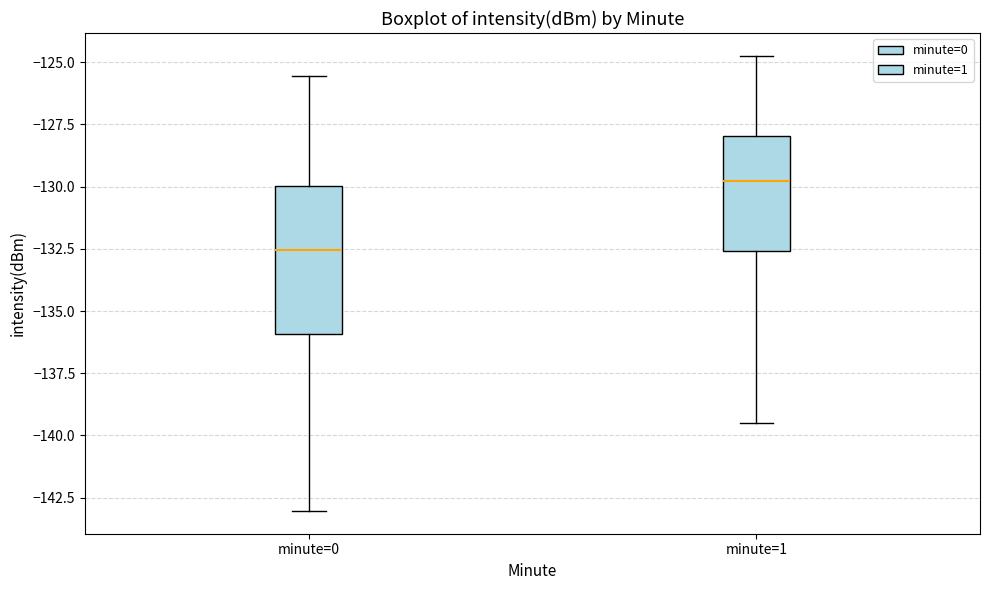

Reading left to right, transcribe this box plot: for each box, give where its median line is, the range the box spans, and where its two whiskers end, as read against the y-axis. The values are not printed on the chart, so give them approximately, as read against the axis.

minute=0: median -132.5, box -136.0 to -130.0, whiskers -143.0 to -125.5
minute=1: median -130.0, box -132.5 to -128.0, whiskers -139.5 to -124.5